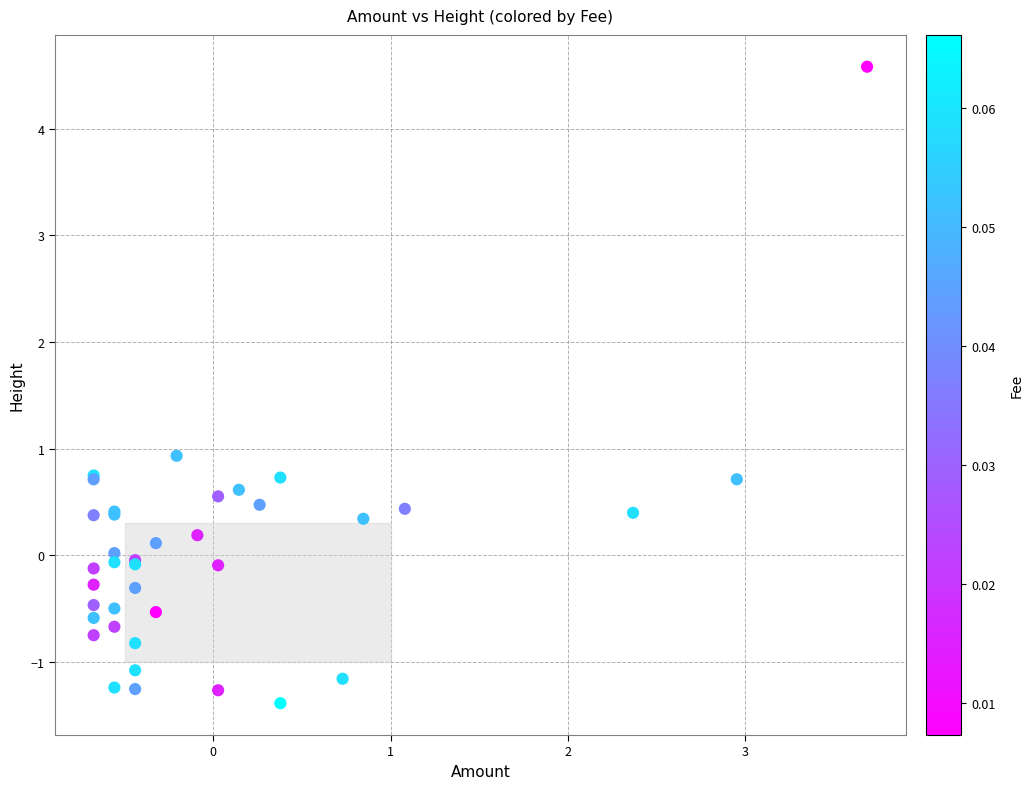

What Y value in the scatter plot is closest to 1?

0.9